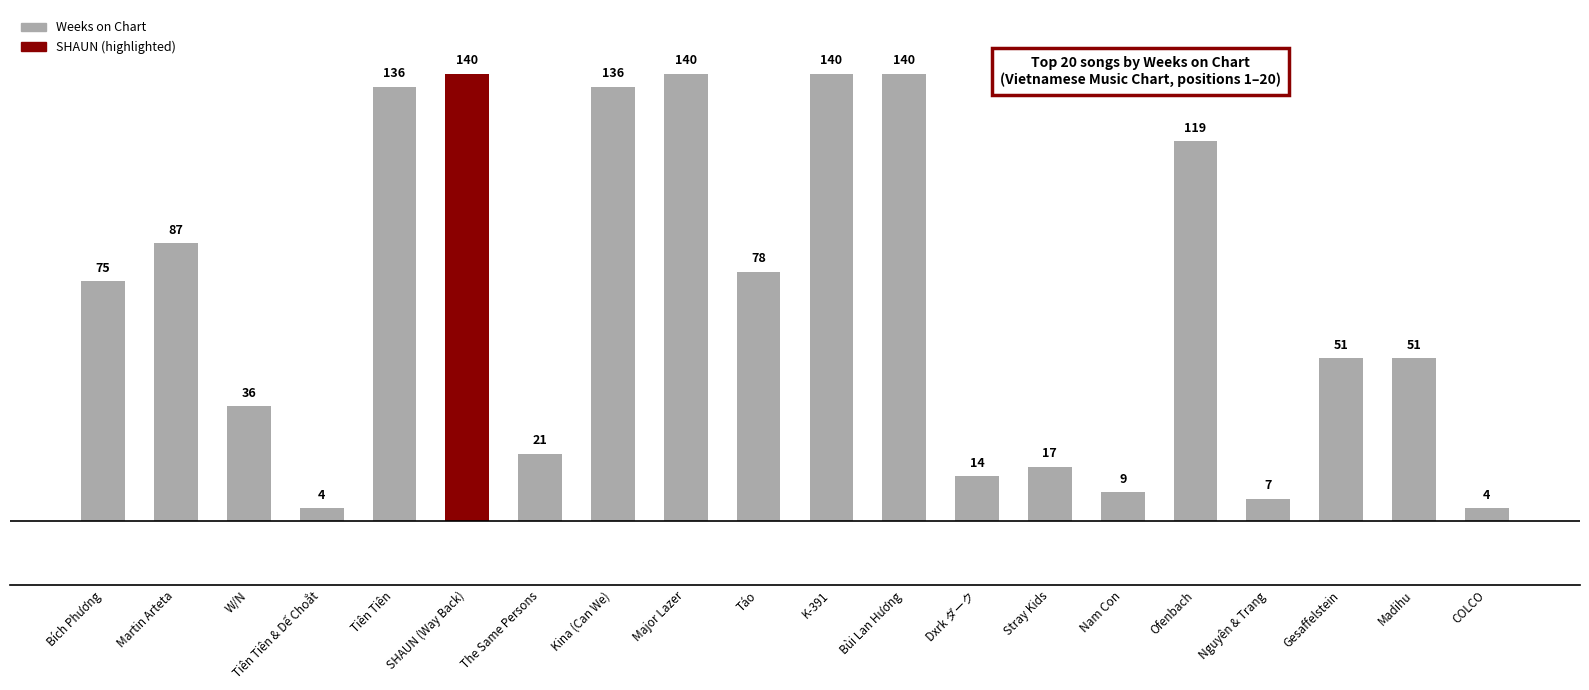

Does the chart contain stacked bars?

No